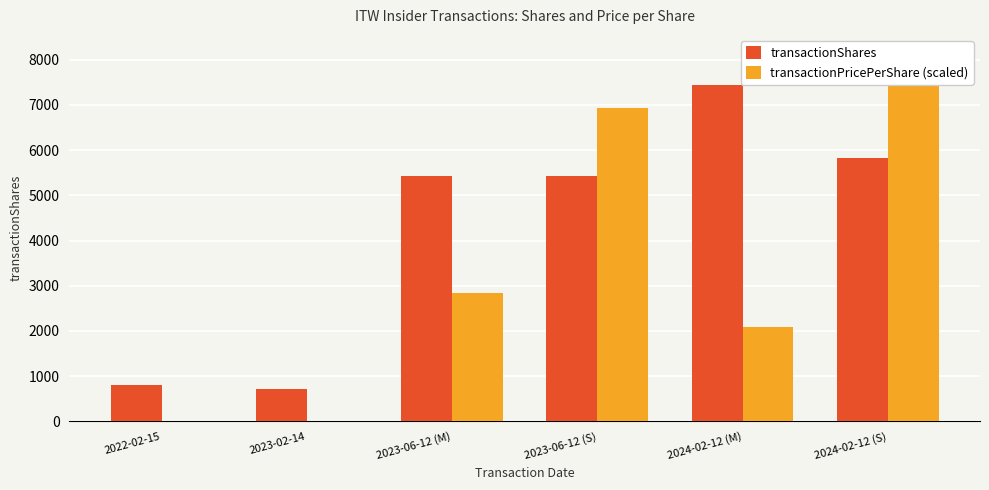

What is the sum of the transactionShares values at 2024-02-12 (M) and 2023-06-12 (M)?

12859.0